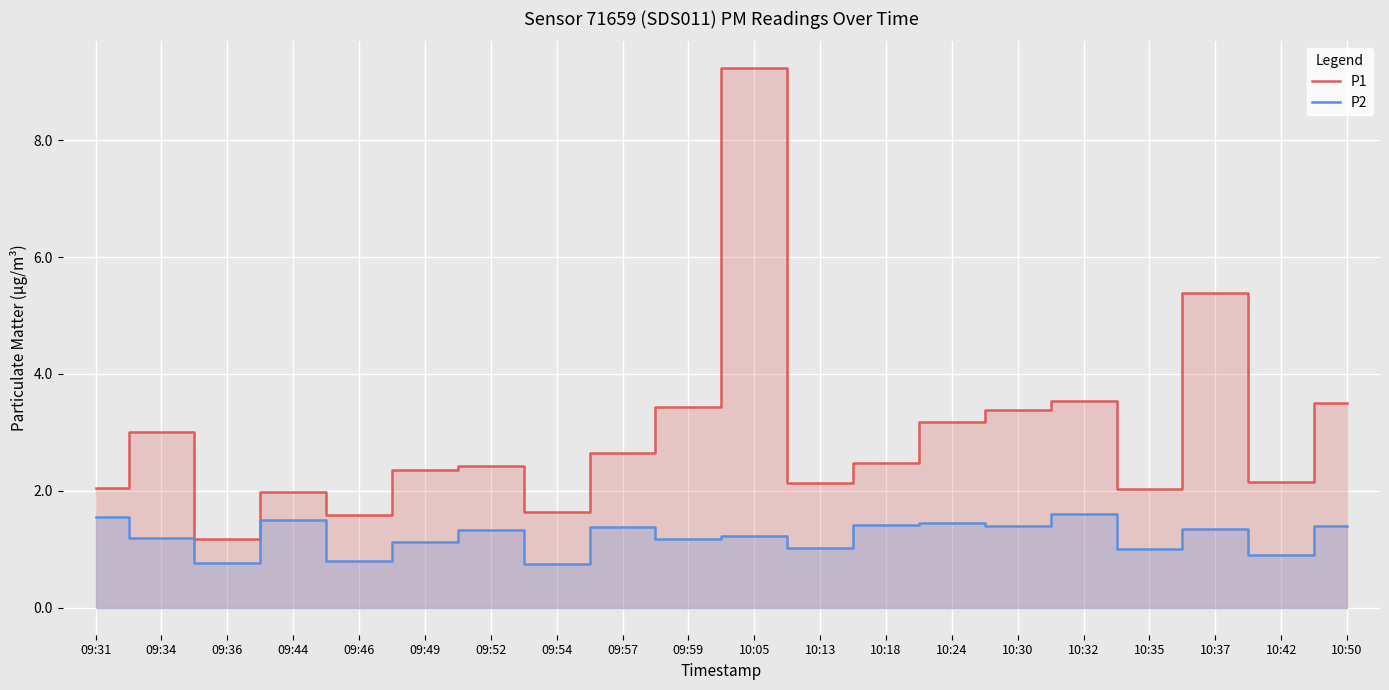

Reading left to right, extract all data points from this chart.

P1: 2.0	3.0	1.2	2.0	1.6	2.4	2.4	1.6	2.6	3.4	9.2	2.1	2.5	3.2	3.4	3.5	2.0	5.4	2.1	3.5
P2: 1.6	1.2	0.8	1.5	0.8	1.1	1.3	0.8	1.4	1.2	1.2	1.0	1.4	1.4	1.4	1.6	1.0	1.4	0.9	1.4